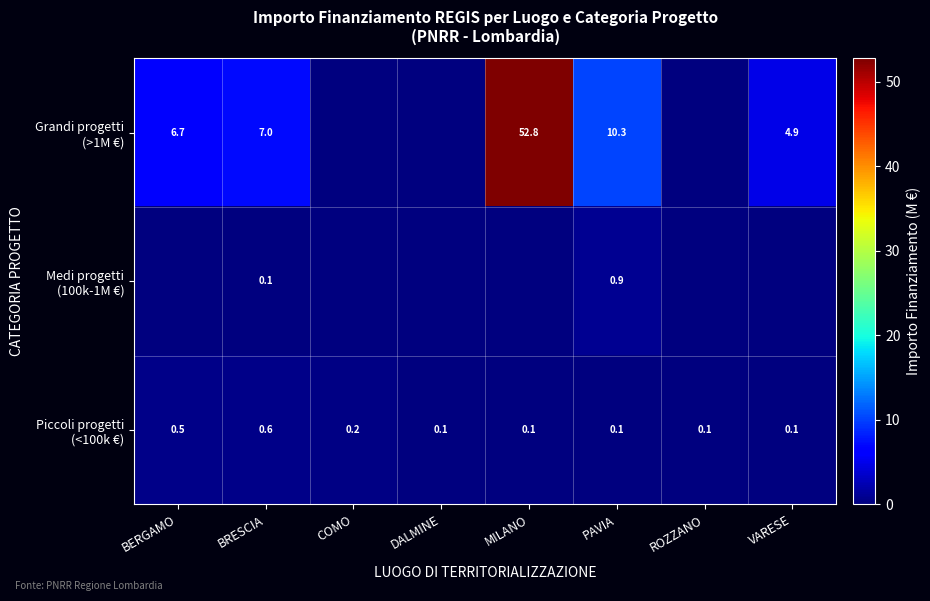

What is the spread (max minus min) of values at PAVIA?

10.2